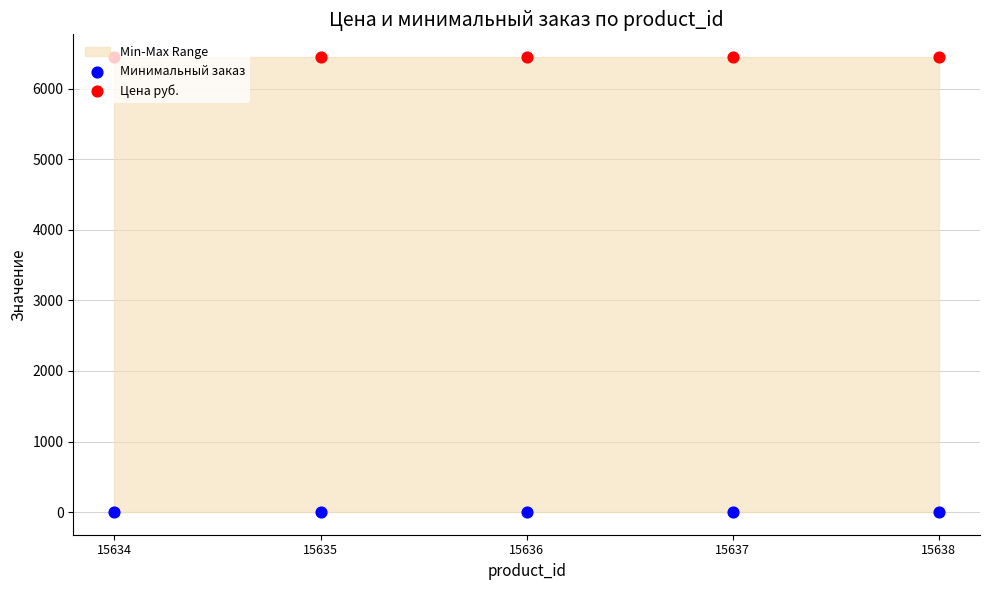

Is the value of Цена руб. at 15636 greater than the value of Минимальный заказ at 15638?

Yes